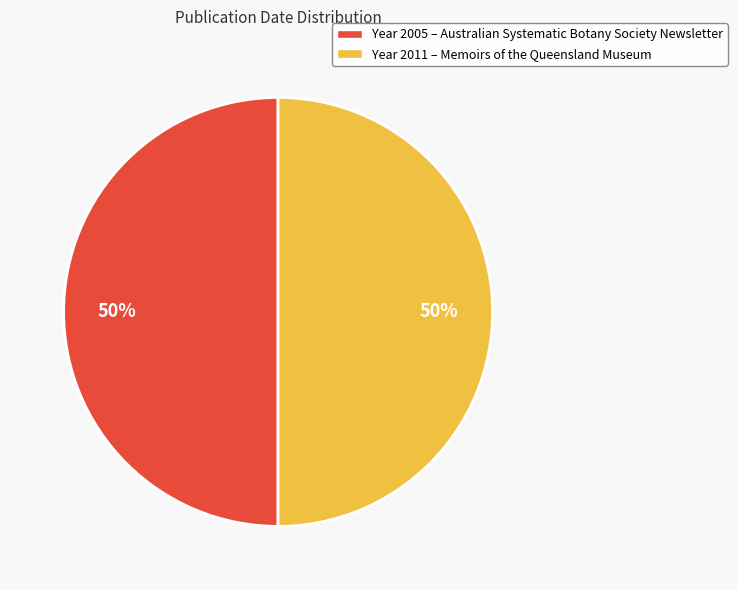

Is the sum of Year 2005 – Australian Systematic Botany Society Newsletter and Year 2011 – Memoirs of the Queensland Museum greater than half?

Yes